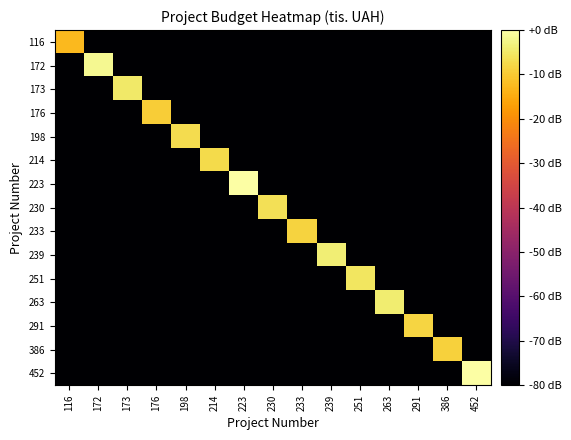

At how many categories does at least one series exceed -32?

15